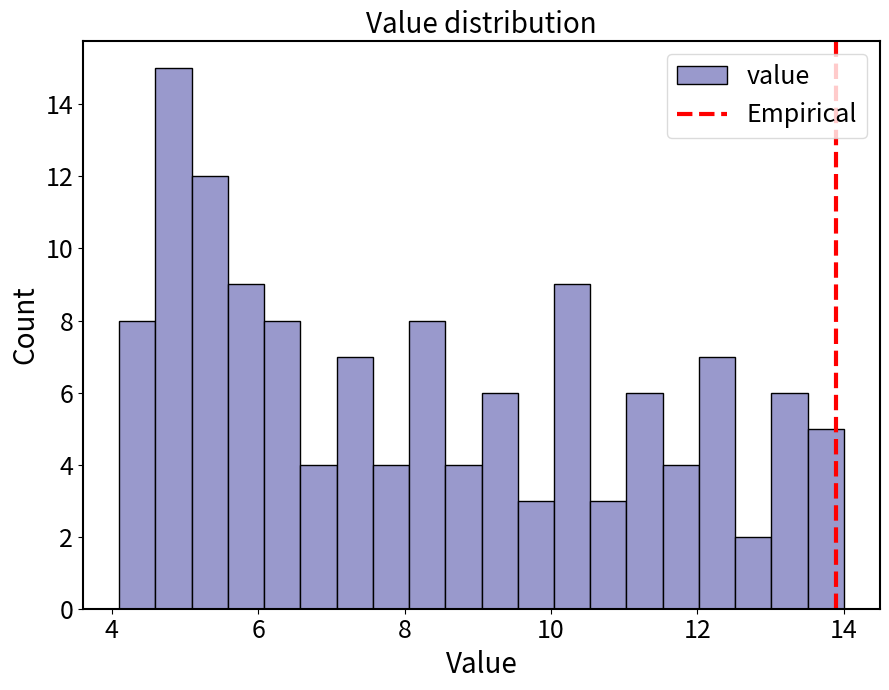

Read against the x-axis, roughly where is the centre of the tallest bar?

4.8